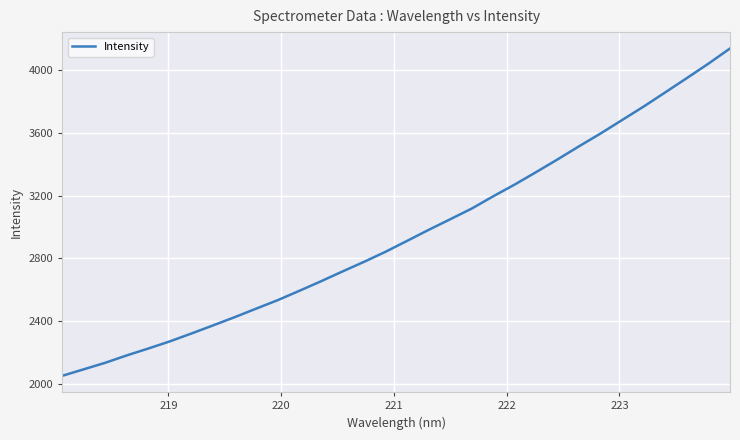

Is this an area chart (filled region under the line)?

No